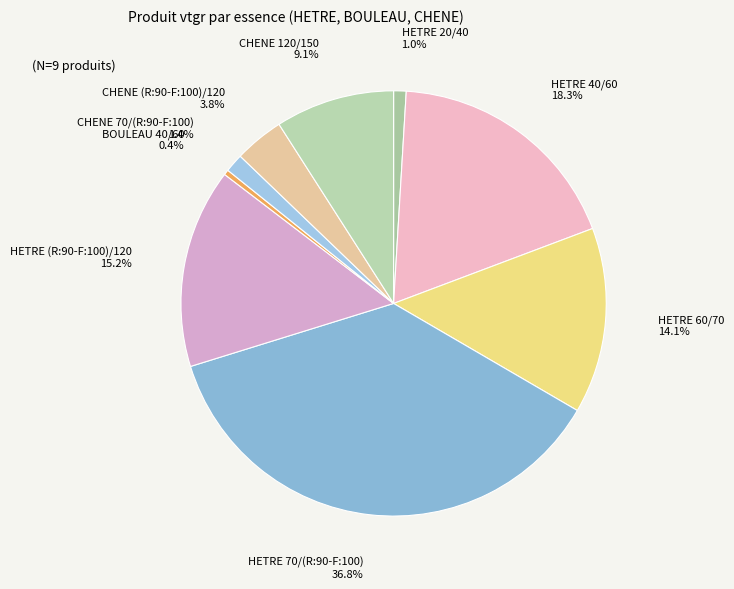

What is the total percentage of CHENE 120/150 and BOULEAU 40/60?

9.5%